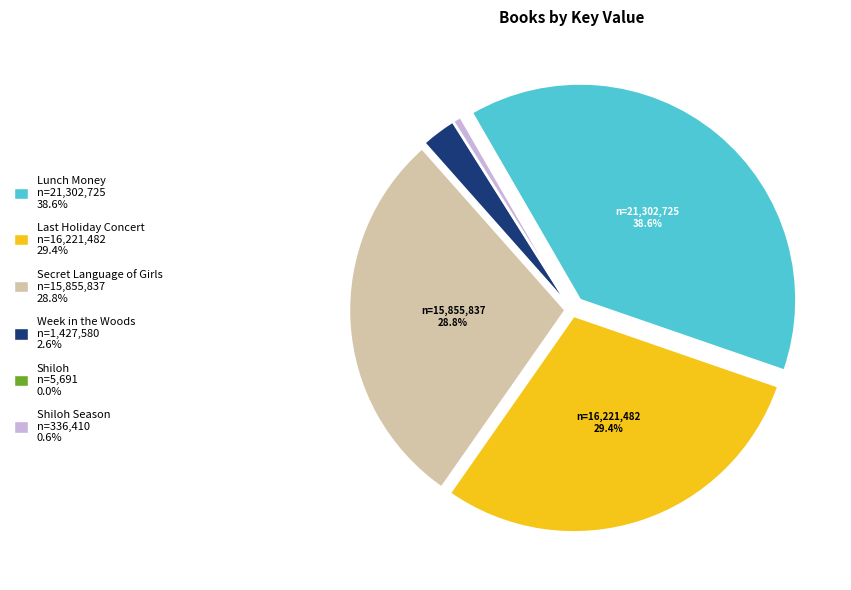

Is there a majority slice in this chart?

No